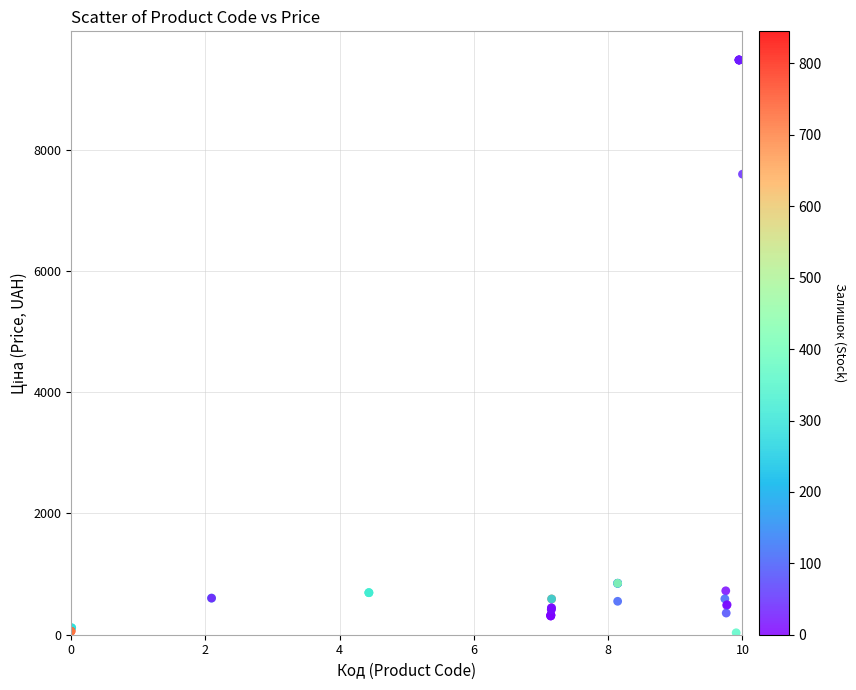

What Y value in the scatter plot is closest to 4756?

7596.5